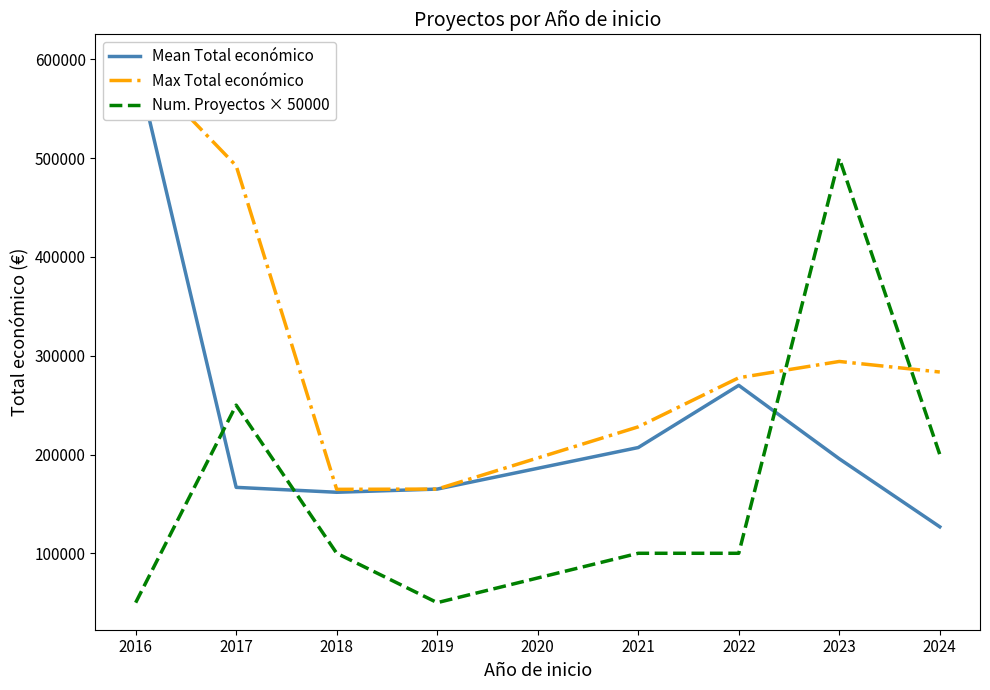

The value of Num. Proyectos × 50000 at 2016 is 82761.0. True or false?

False